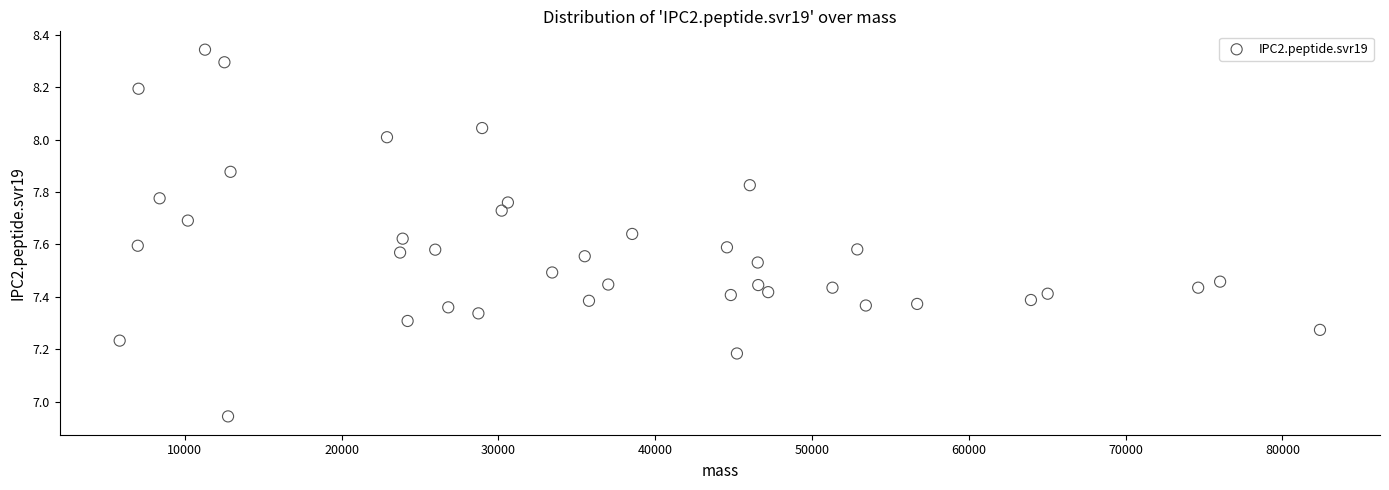

What is the range of X values (max minus min)?

76553.4